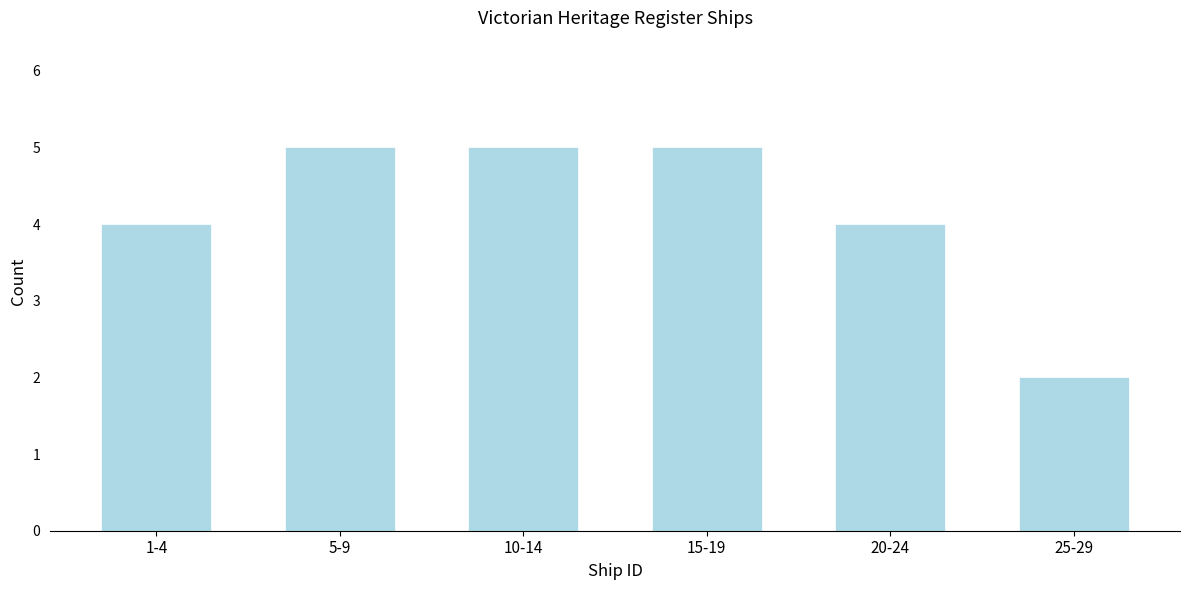

Reading left to right, list all the values displayed in this chart.

1-4=4	5-9=5	10-14=5	15-19=5	20-24=4	25-29=2